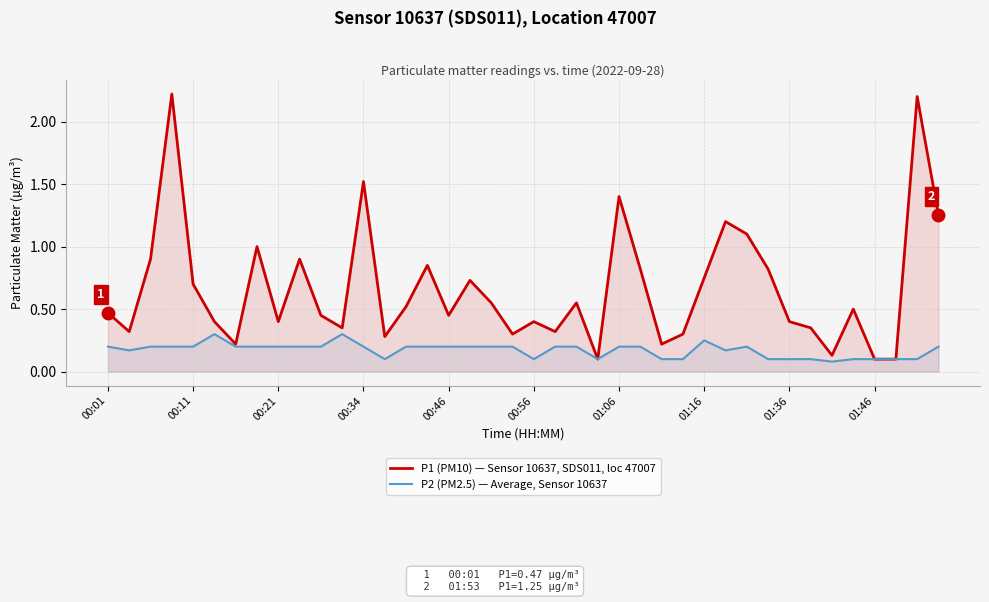

Rank the series by their maximum value, from lowest to highest.

P2 (PM2.5) — Average, Sensor 10637, P1 (PM10) — Sensor 10637, SDS011, loc 47007